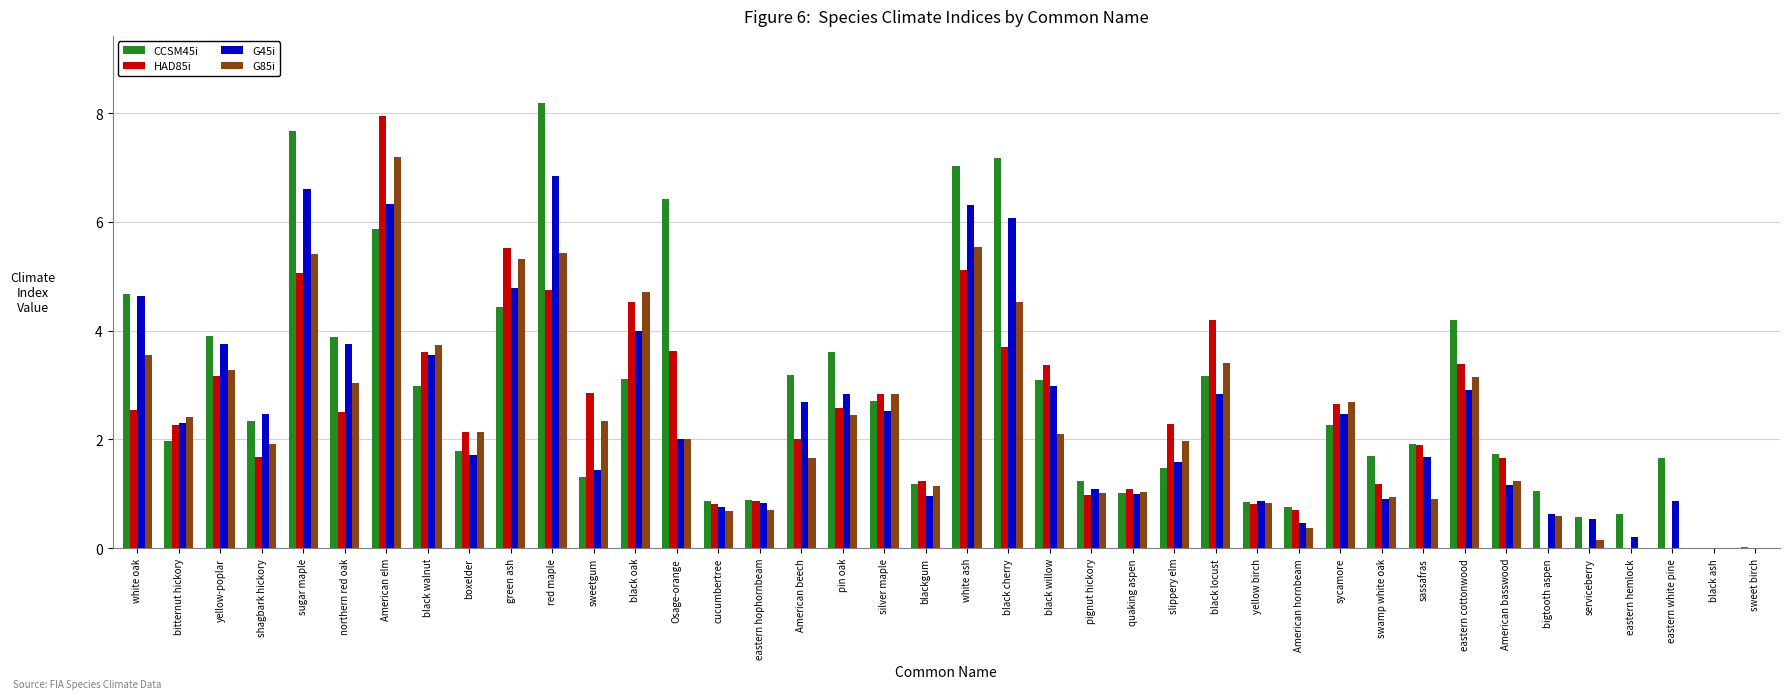

What is the average value of the CCSM45i series?

2.8